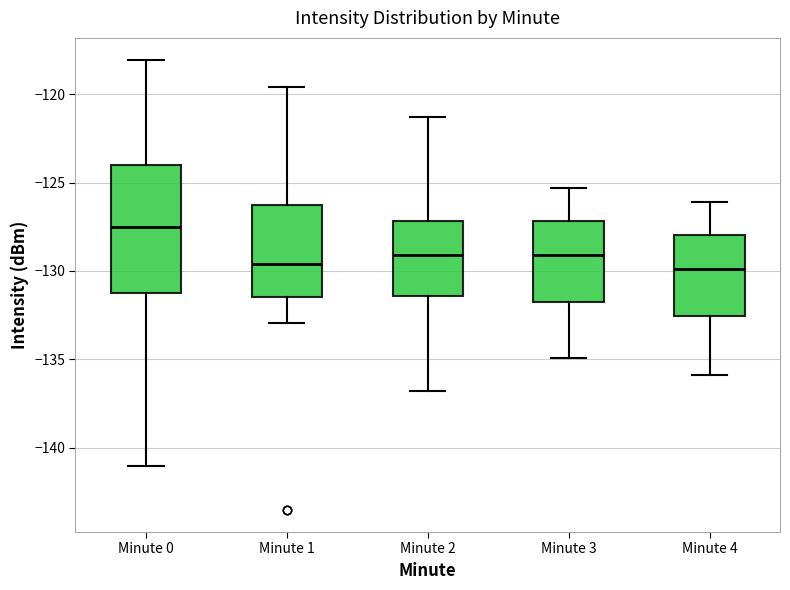

Where is the lower edge of the box for Minute 1 on the y-axis? The values are not printed on the chart, so give them approximately, as read against the axis.

-131.5